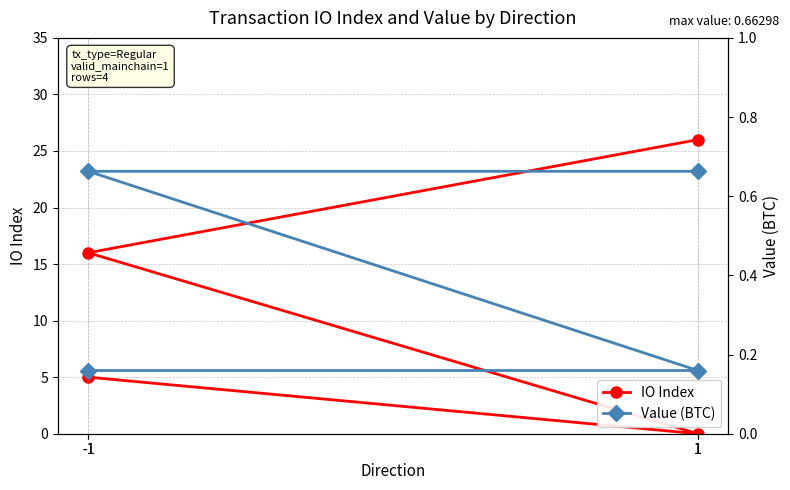

At how many categories does at least one series exceed 7?

2